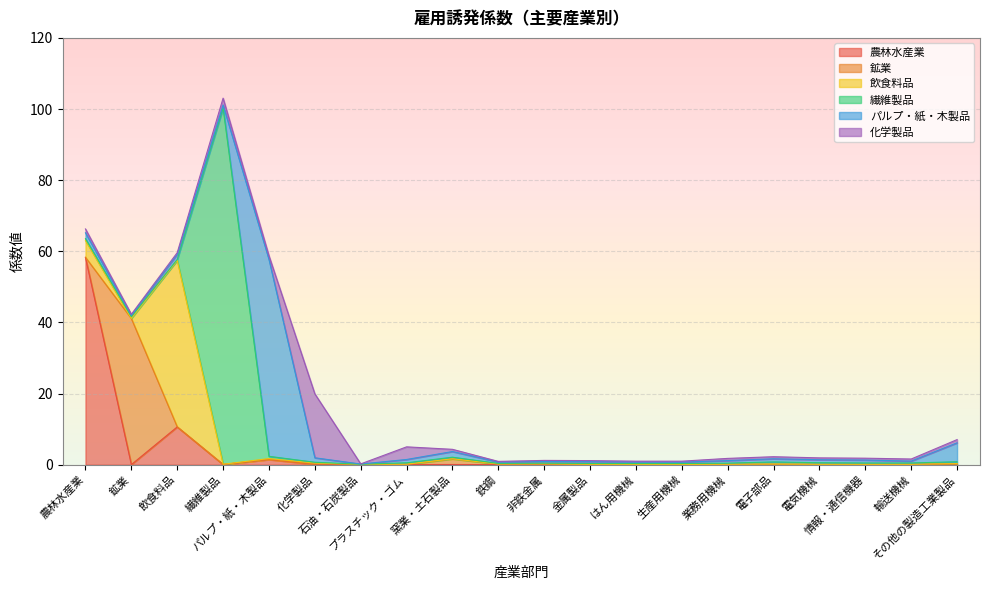

What is the value of the 繊維製品 point at the 9th from the left?

0.4